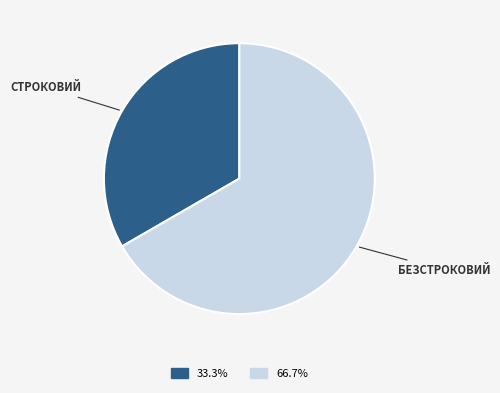

Does any single category account for the majority?

Yes